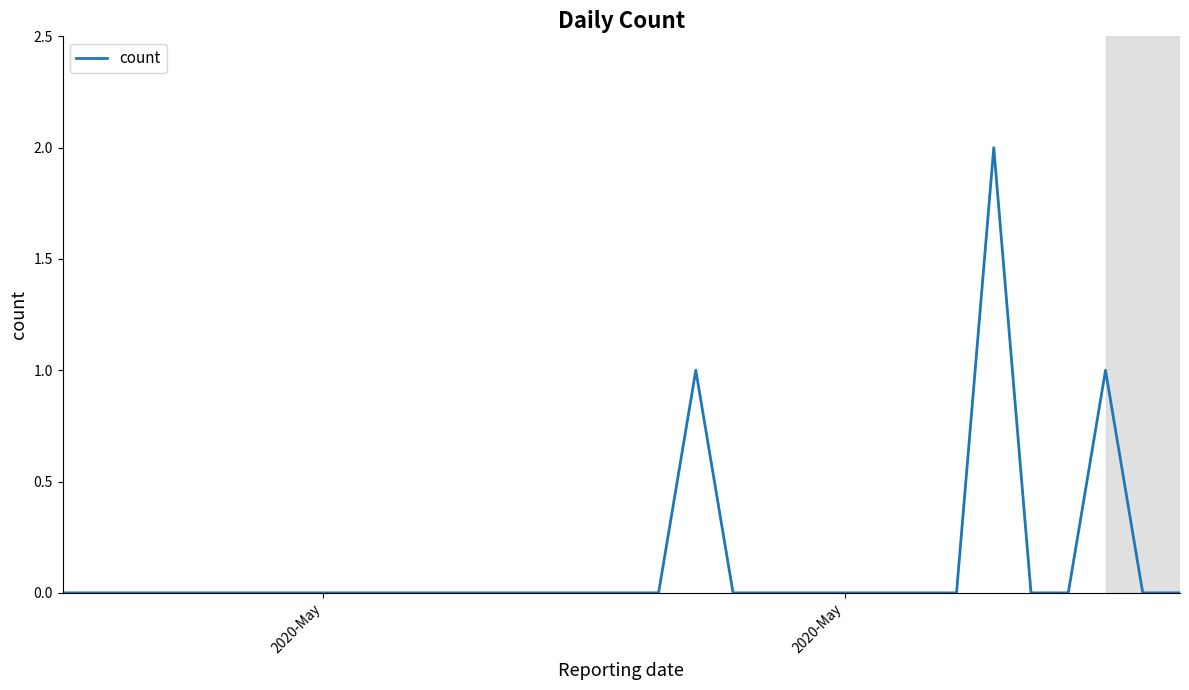

Reading left to right, list all the values displayed in this chart.

0	0	0	0	0	0	0	0	0	0	0	0	0	0	0	0	0	1	0	0	0	0	0	0	0	2	0	0	1	0	0